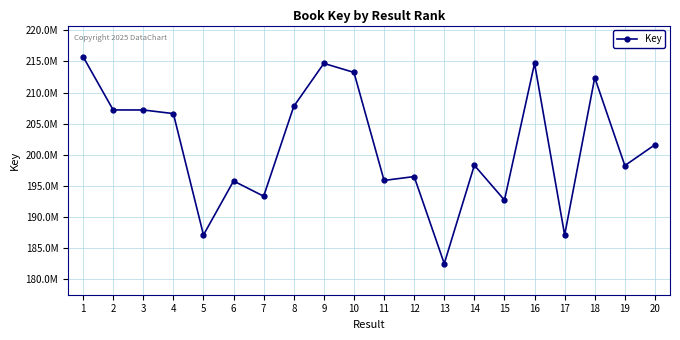

List the labels in order of value, largest first.

1, 9, 16, 10, 18, 8, 2, 3, 4, 20, 14, 19, 12, 11, 6, 7, 15, 5, 17, 13